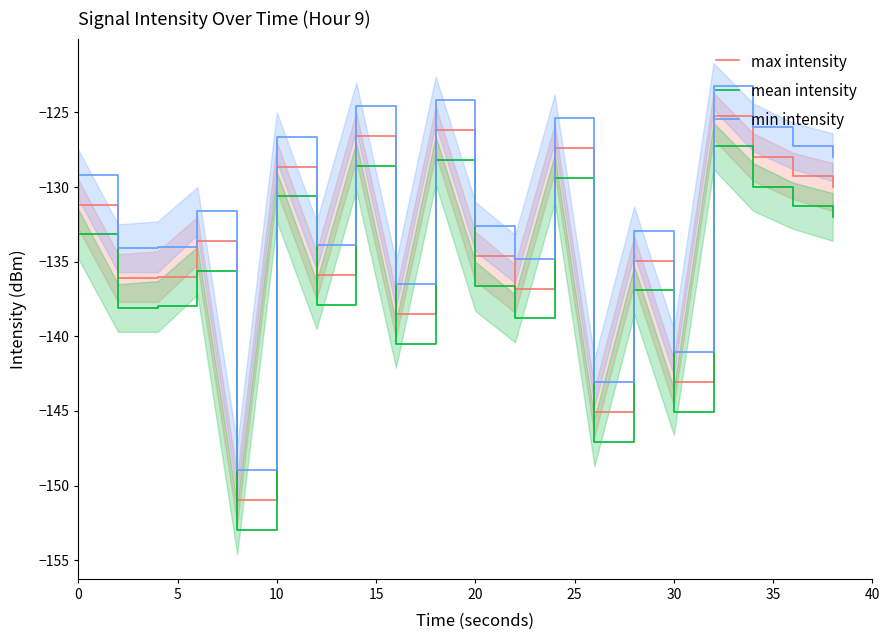

What is the highest value of the mean intensity series?

-127.3